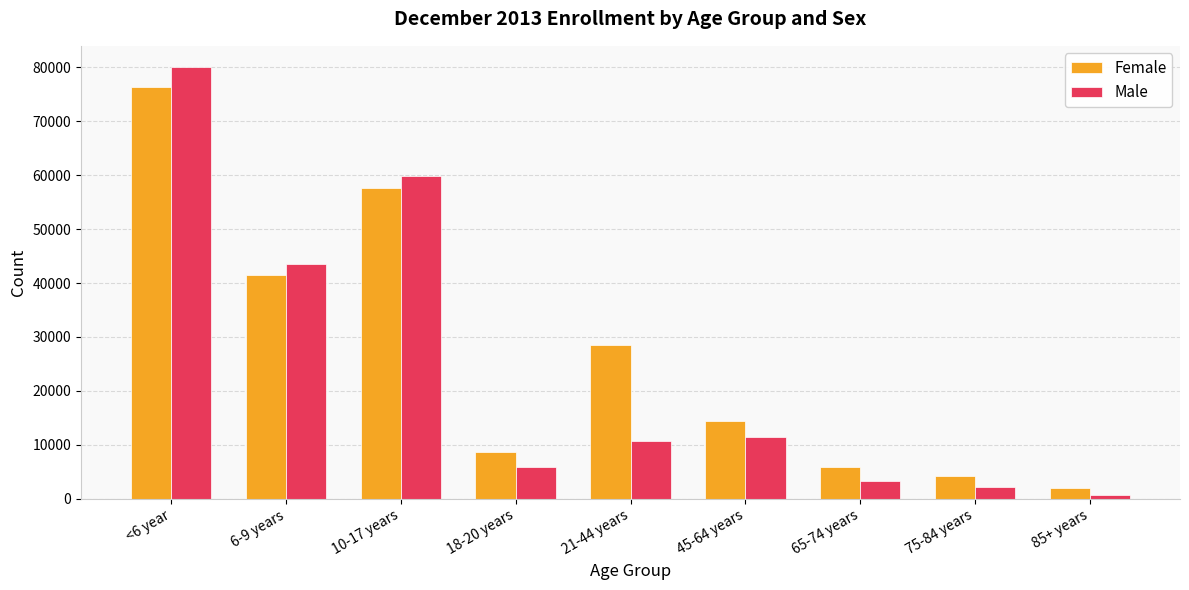

Reading left to right, transcribe all the data shown in this chart.

Female: <6 year=76257	6-9 years=41409	10-17 years=57590	18-20 years=8592	21-44 years=28512	45-64 years=14421	65-74 years=5962	75-84 years=4258	85+ years=1987
Male: <6 year=79974	6-9 years=43482	10-17 years=59921	18-20 years=5922	21-44 years=10760	45-64 years=11409	65-74 years=3328	75-84 years=2189	85+ years=668